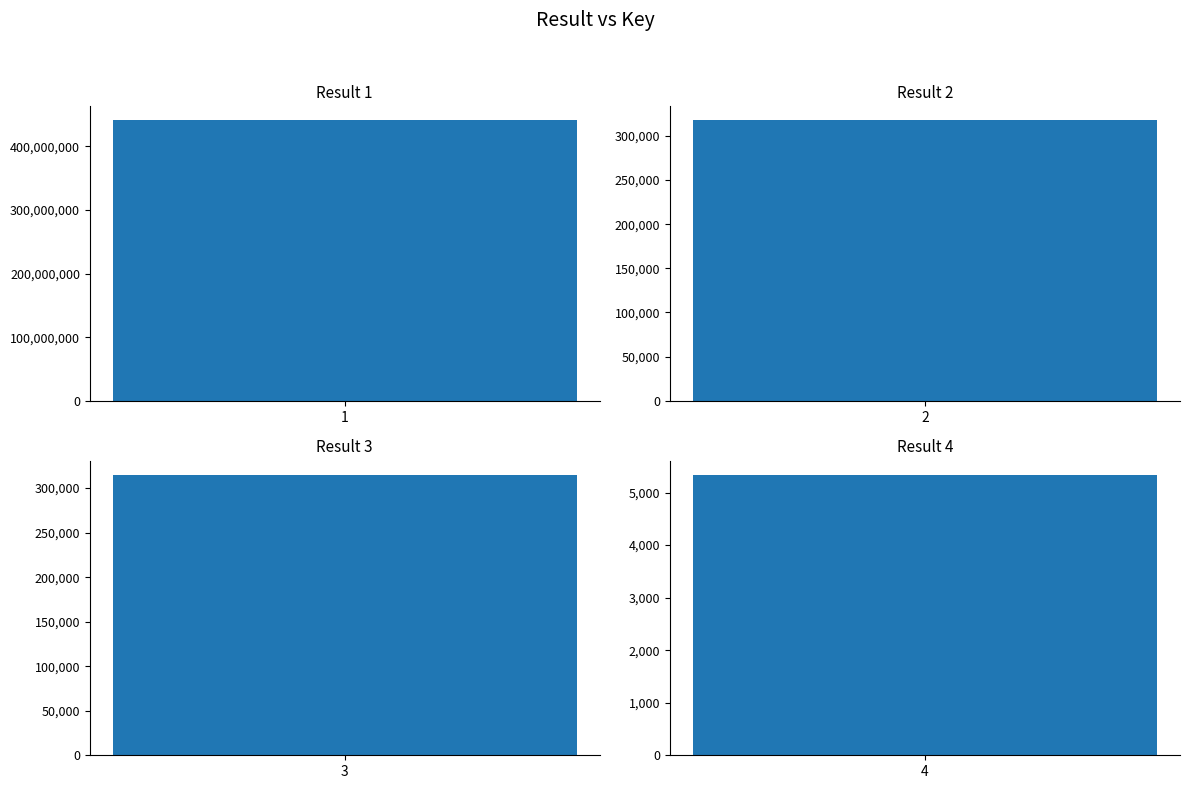

What is the value of the 1st bar from the left?

440956494